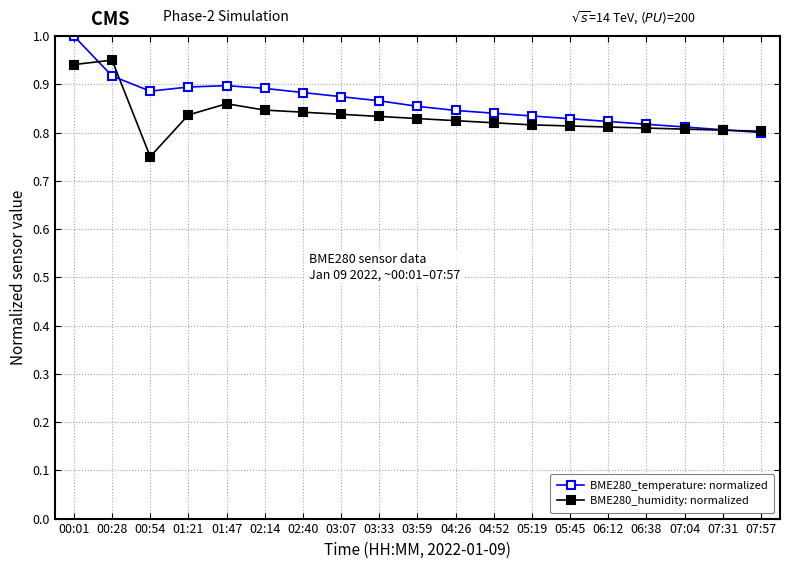

What is the label of the 11th point from the left?

04:26